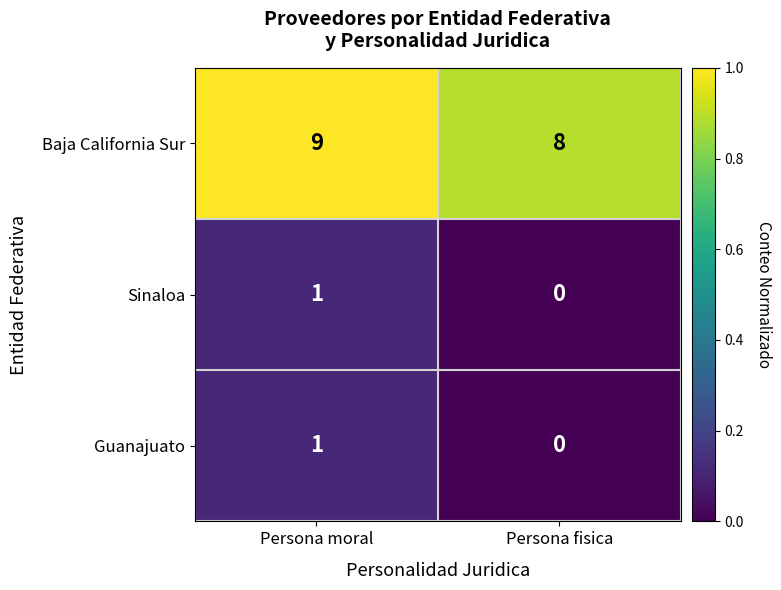

List the labels in order of Baja California Sur value, smallest first.

Persona fisica, Persona moral